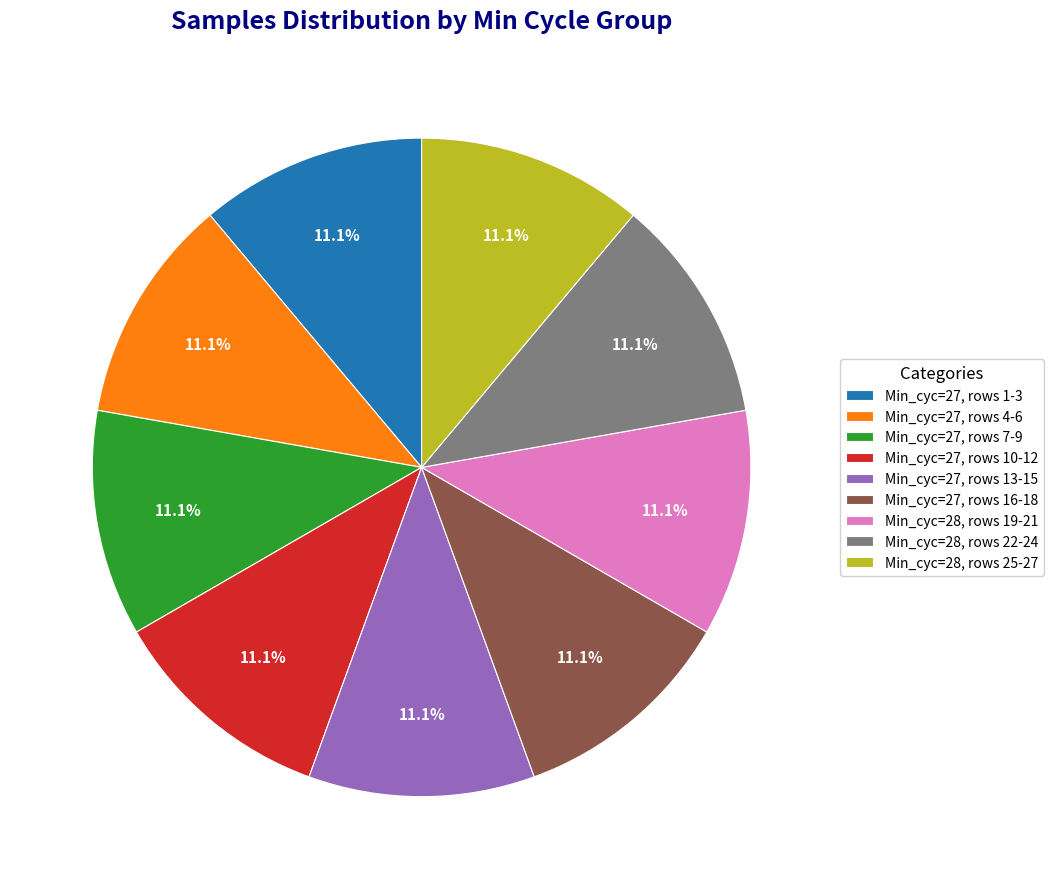

How many slices are in this pie chart?

9